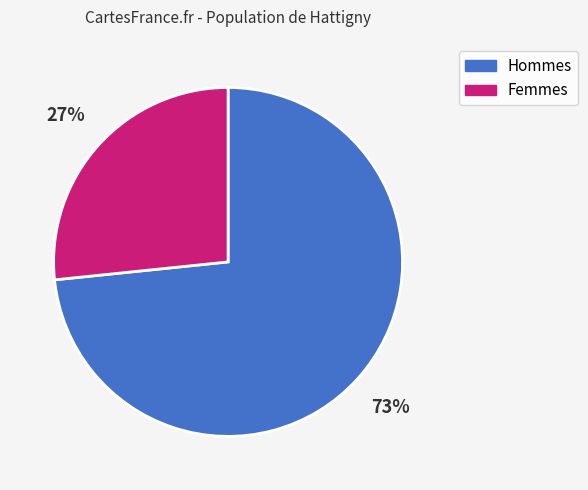

Combined, do Femmes and Hommes account for over 50%?

Yes